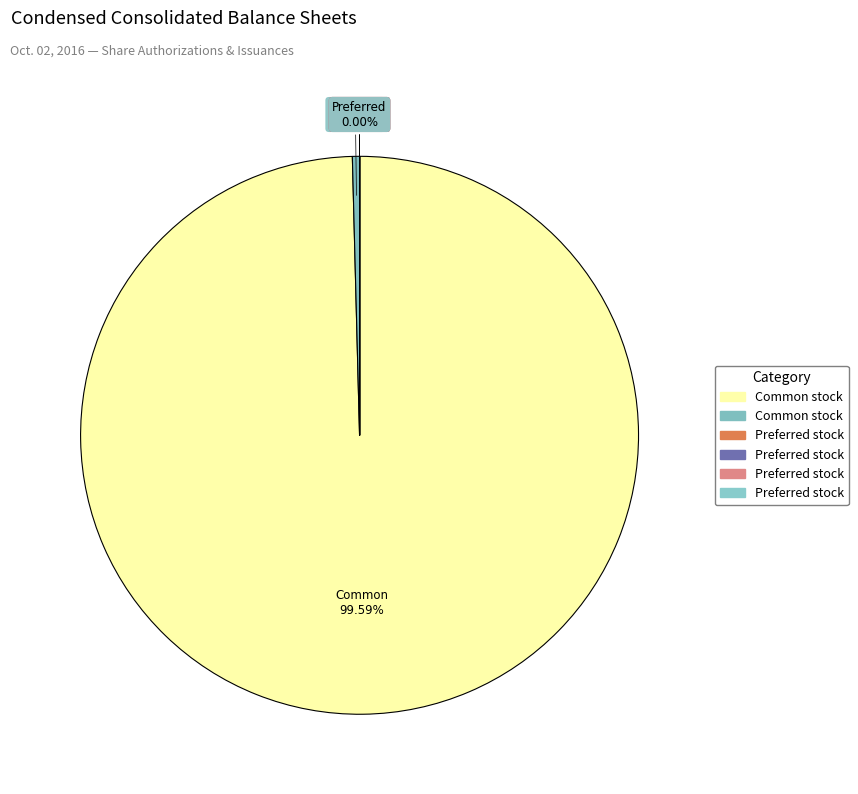

Count the number of slices in the pie.

6